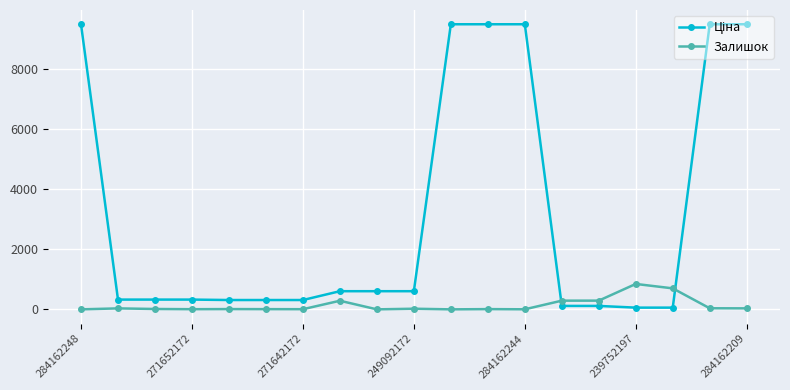

What is the maximum value for Залишок?

845.0